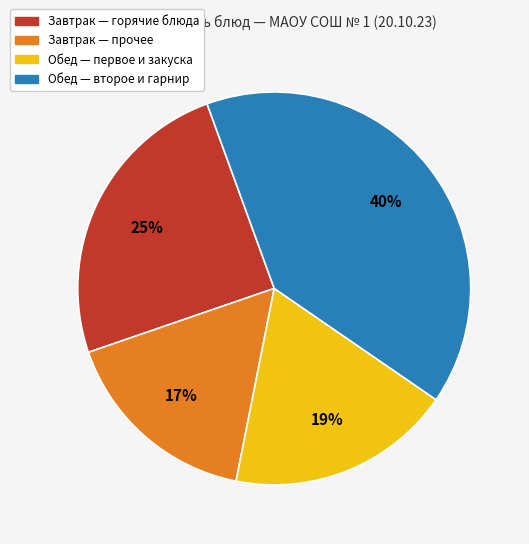

Count the number of slices in the pie.

4